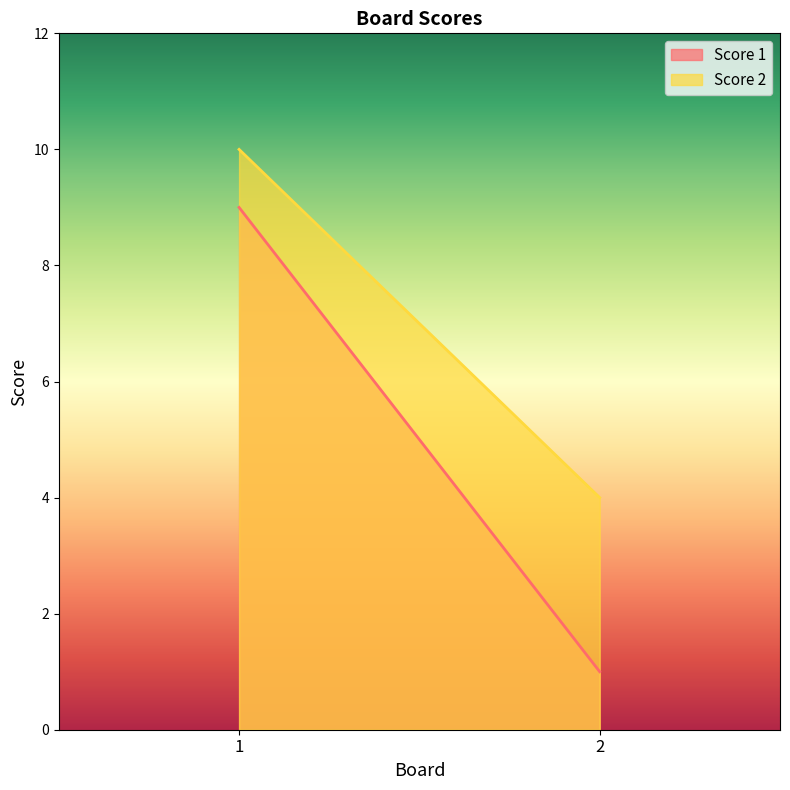

True or false: Score 2 has a value of 16 at 1.

False